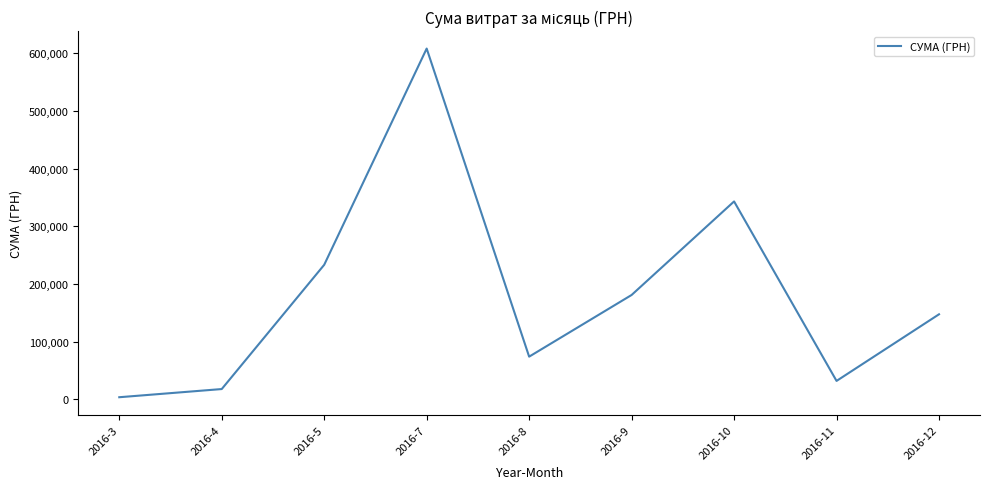

Reading left to right, list all the values displayed in this chart.

3793.8	17955.7	233239.4	607929.4	74087.5	180963.4	343045.9	32056.7	147487.0